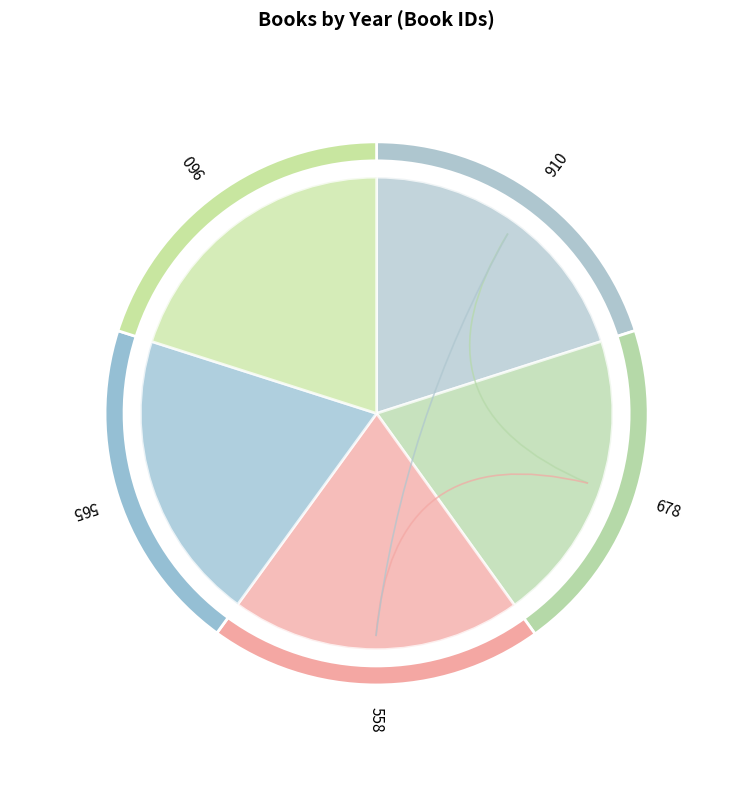

Which has a higher value, 565 or 910?

910